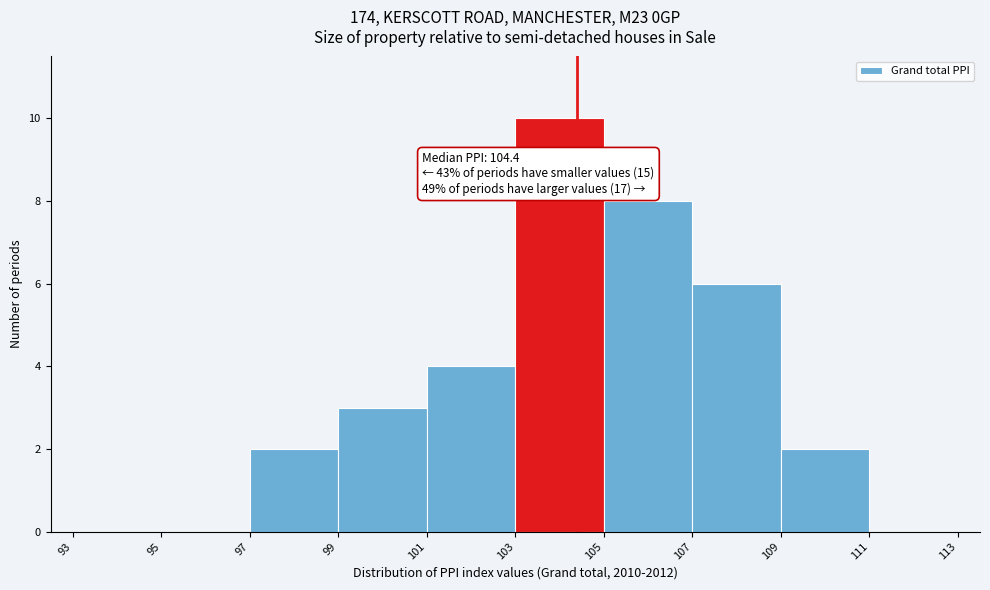

Over which range of the x-axis is the bar tallest?

103 to 105